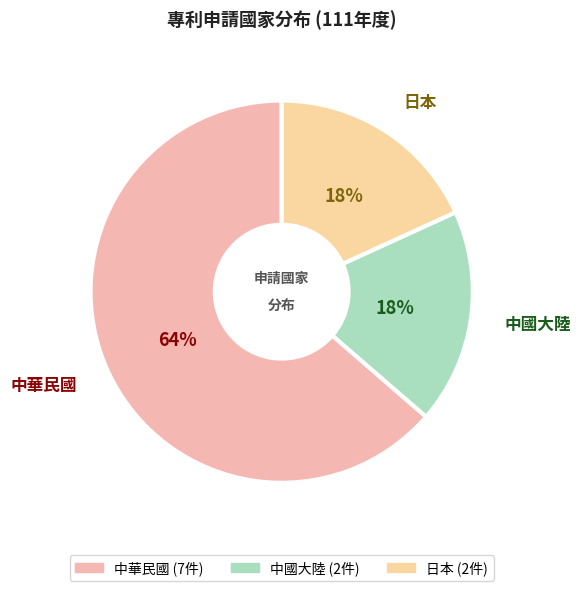

Is the sum of 中華民國 and 日本 greater than half?

Yes